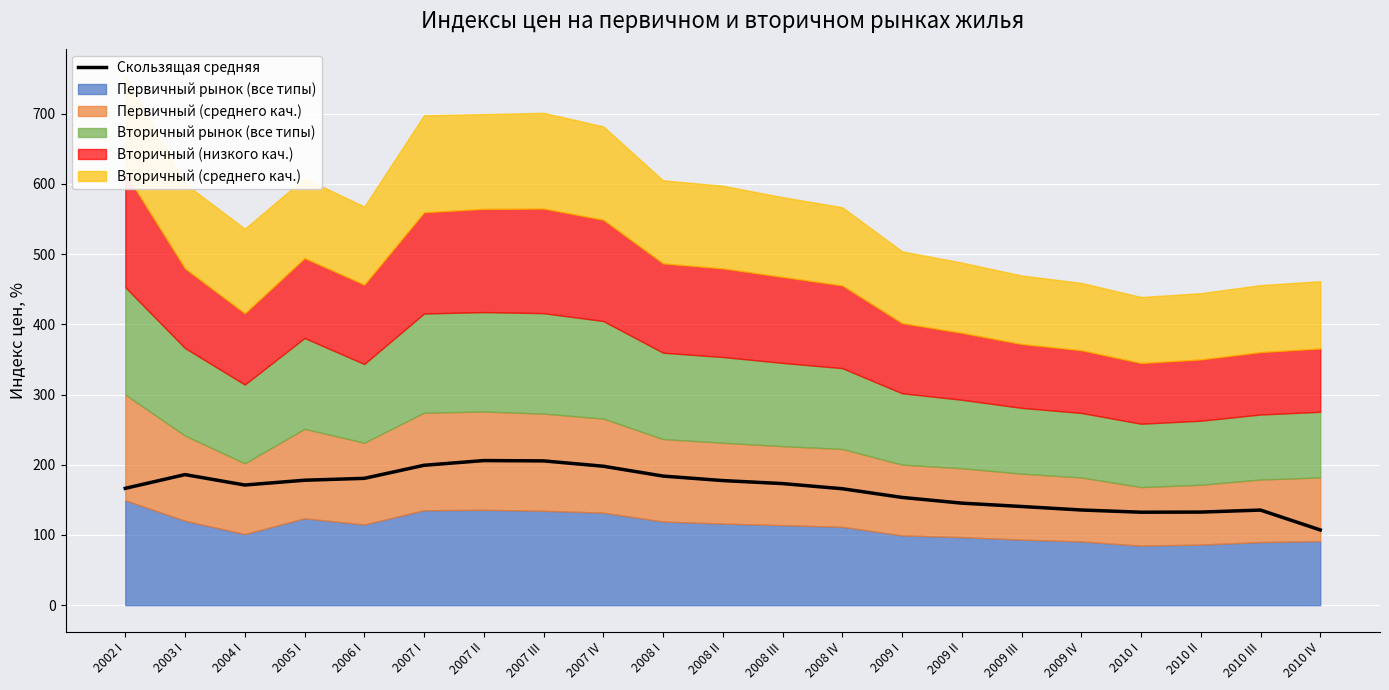

The chart shows a value of 140.6 at 2009 III. True or false?

True